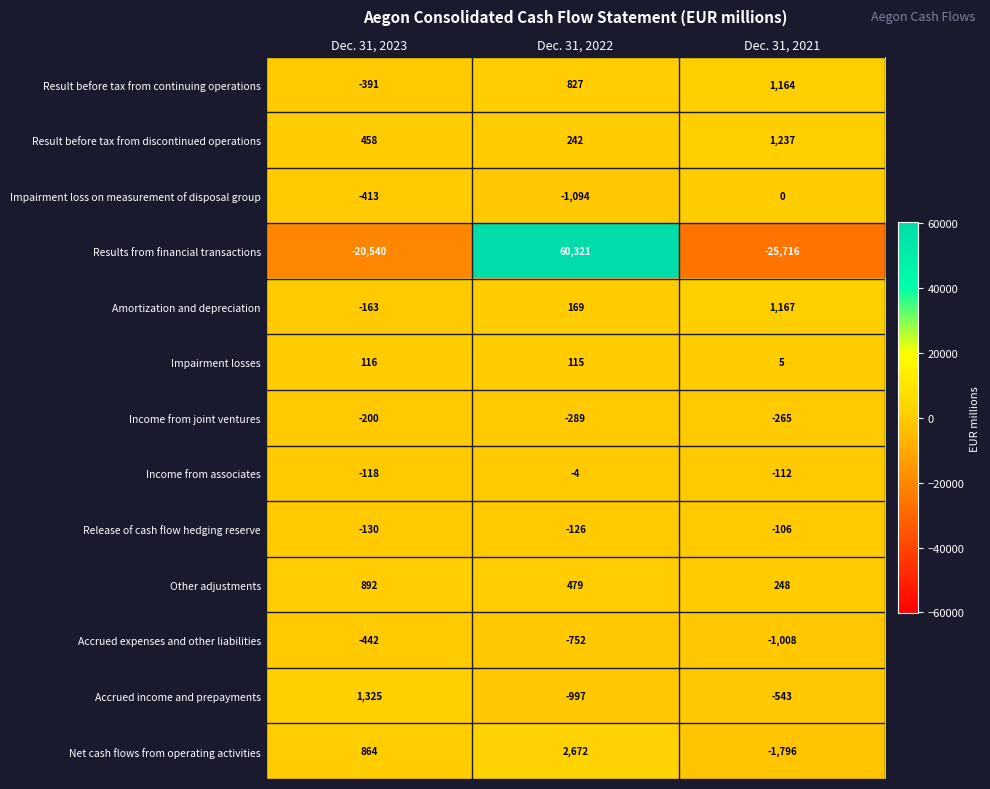

Which category has the highest value across all series?

Dec. 31, 2022